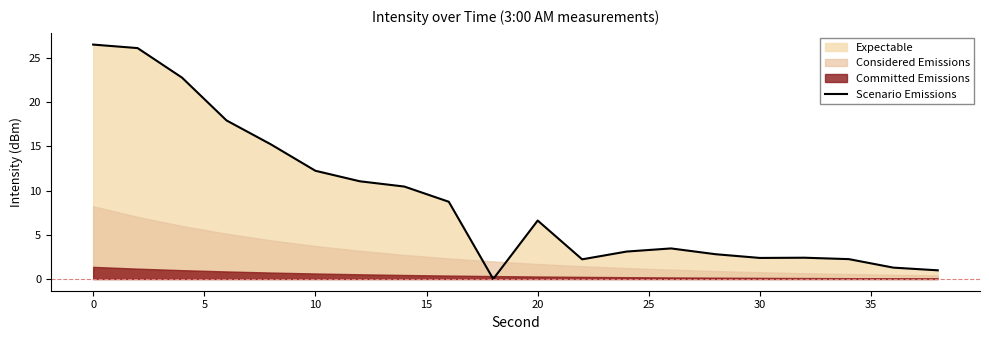

Reading right to left, transcribe all the data shown in this chart.

1.0	1.3	2.2	2.4	2.4	2.8	3.5	3.1	2.2	6.6	0.0	8.7	10.5	11.1	12.3	15.2	18.0	22.8	26.1	26.5